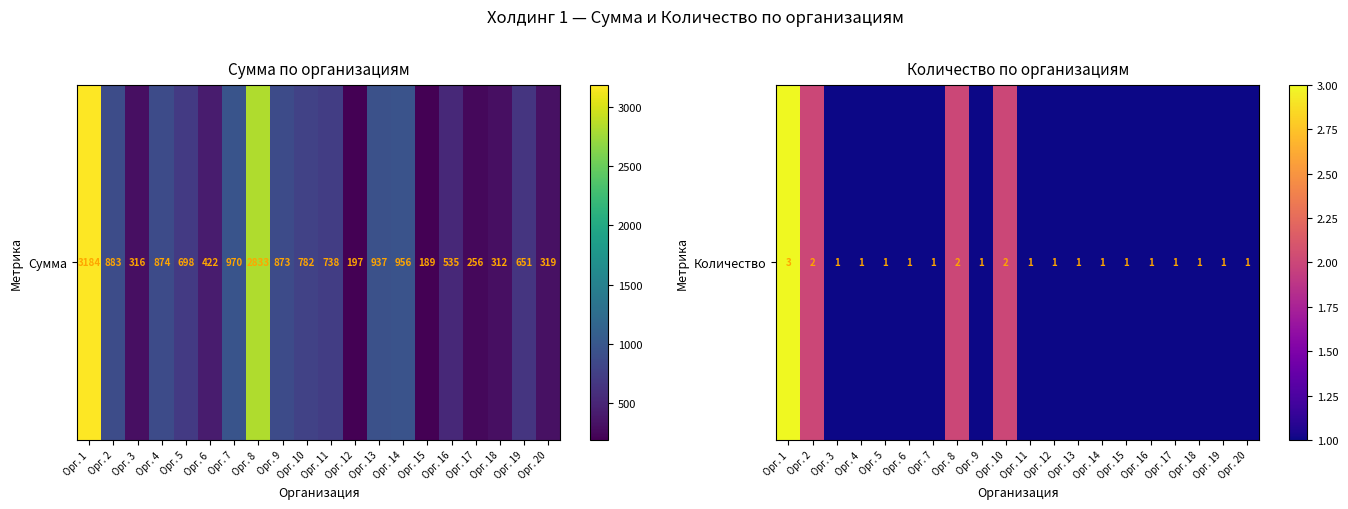

What is the average value?

1